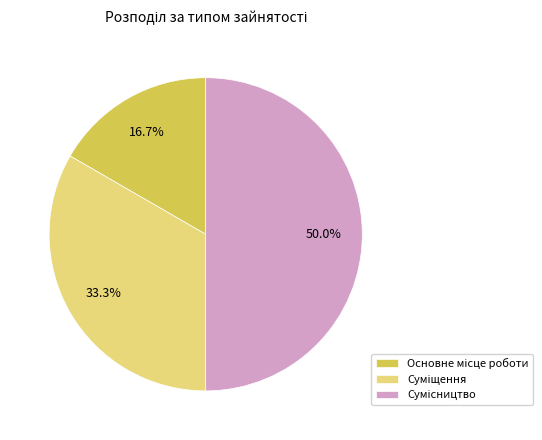

True or false: Сумісництво accounts for 50% of the total.

True